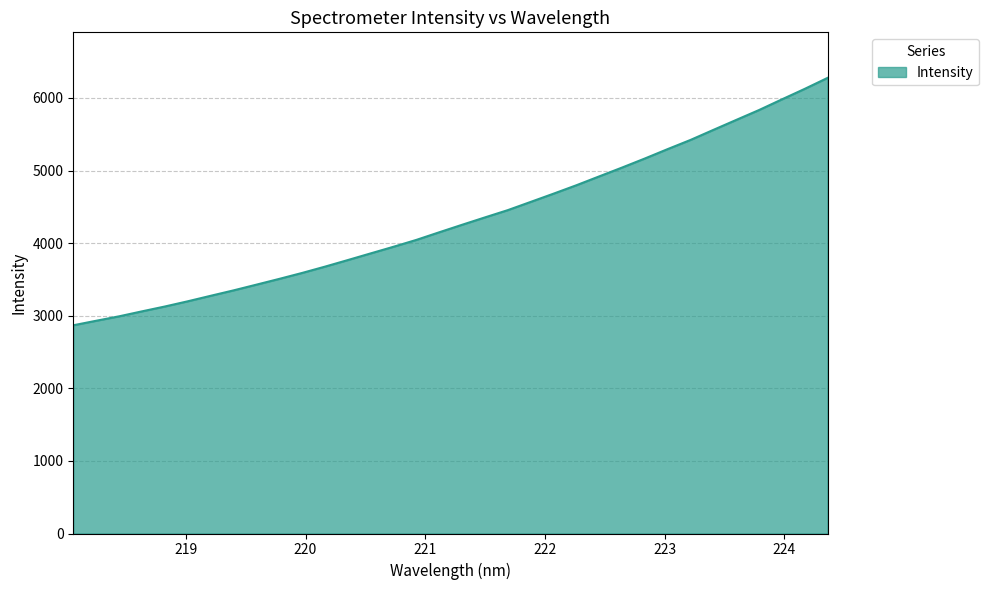

What is the greatest value displayed?

6275.8